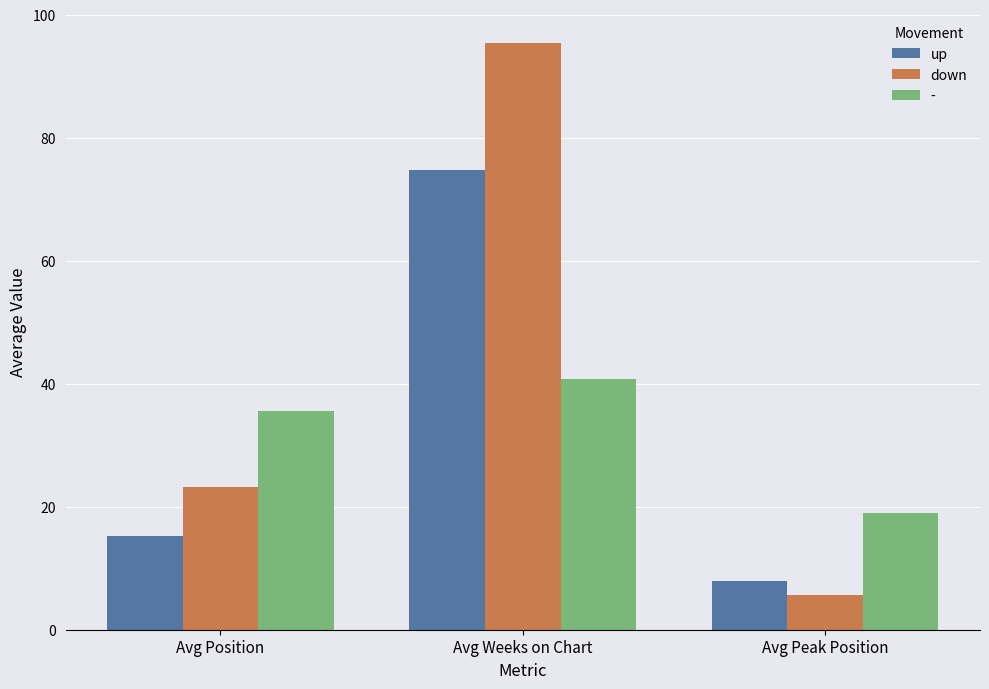

What is the maximum value shown in the chart?

95.4